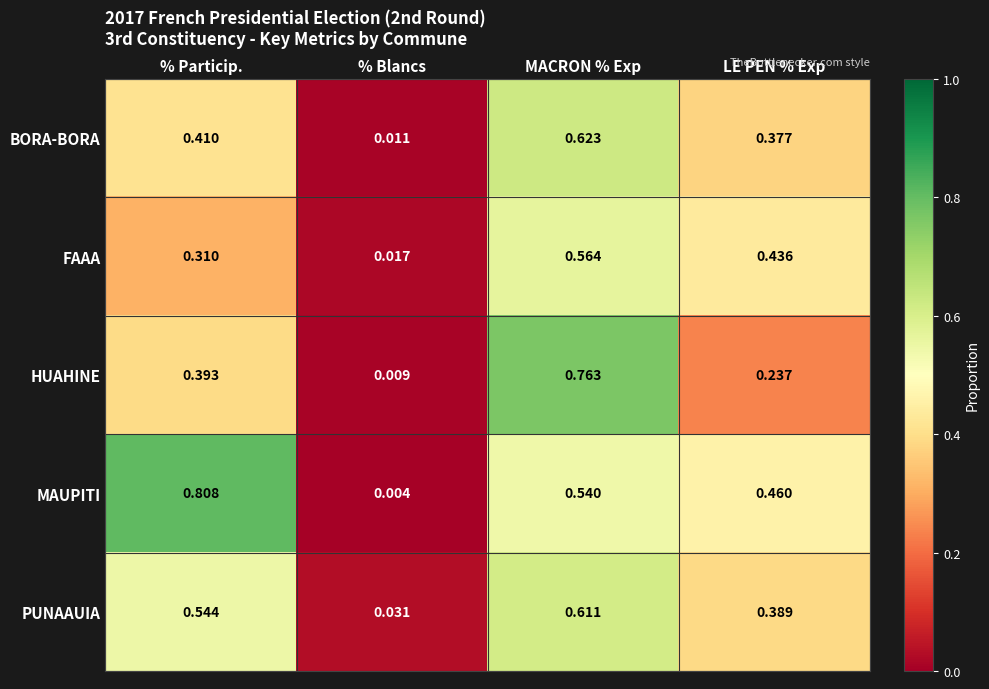

Which series changed the most between MACRON % Exp and LE PEN % Exp?

HUAHINE